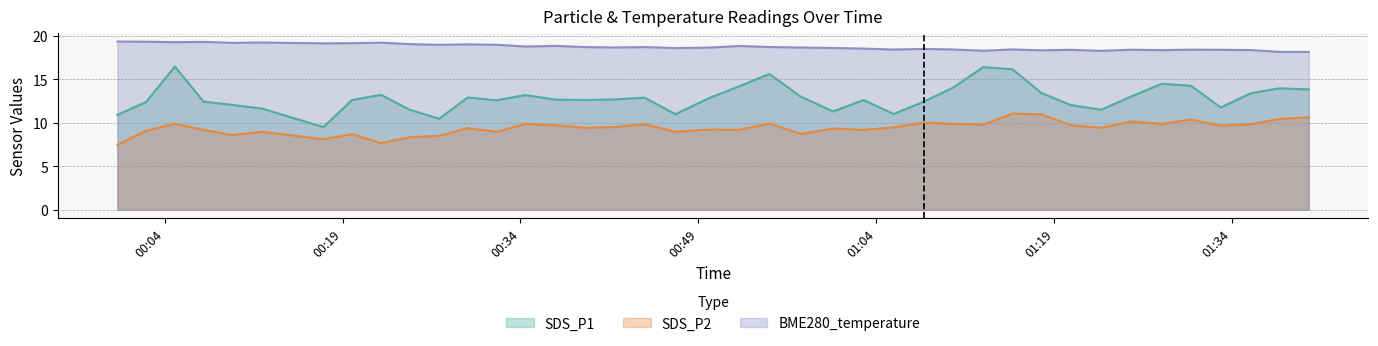

Rank the categories by SDS_P2 value from highest to lowest.

2022/06/17 01:15:29, 2022/06/17 01:17:55, 2022/06/17 01:40:28, 2022/06/17 01:37:59, 2022/06/17 01:30:32, 2022/06/17 01:25:33, 2022/06/17 01:08:01, 2022/06/17 00:54:59, 2022/06/17 00:04:52, 2022/06/17 00:34:25, 2022/06/17 01:10:28, 2022/06/17 01:28:04, 2022/06/17 00:44:28, 2022/06/17 01:35:33, 2022/06/17 01:13:01, 2022/06/17 00:36:57, 2022/06/17 01:20:23, 2022/06/17 01:33:03, 2022/06/17 00:41:56, 2022/06/17 01:05:28, 2022/06/17 00:39:27, 2022/06/17 01:22:58, 2022/06/17 00:29:34, 2022/06/17 01:00:22, 2022/06/17 00:49:51, 2022/06/17 00:07:17, 2022/06/17 00:52:29, 2022/06/17 01:02:56, 2022/06/17 00:02:26, 2022/06/17 00:12:13, 2022/06/17 00:31:59, 2022/06/17 00:47:04, 2022/06/17 00:57:38, 2022/06/17 00:19:48, 2022/06/17 00:09:43, 2022/06/17 00:27:09, 2022/06/17 00:24:39, 2022/06/17 00:17:23, 2022/06/17 00:22:14, 2022/06/17 00:00:01